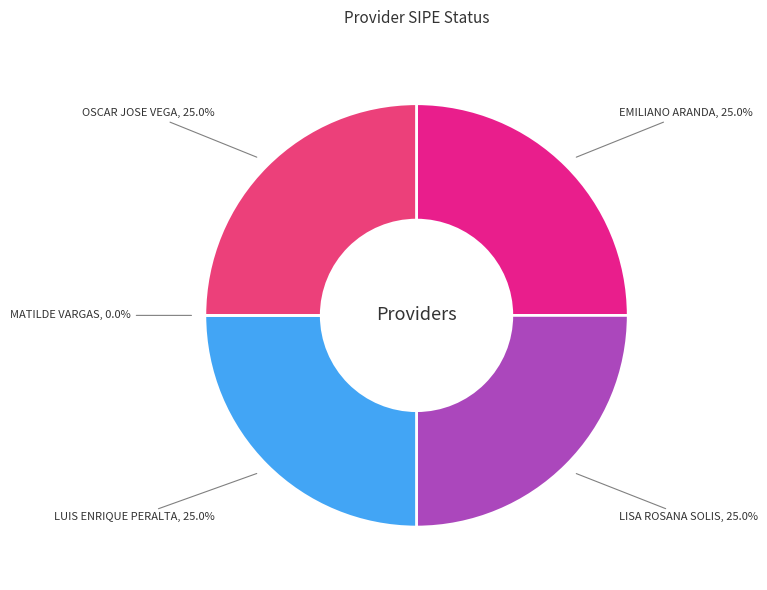

What is the ratio of the value at LUIS ENRIQUE PERALTA GONZALEZ to the value at OSCAR JOSE VEGA FRETES?

1.0